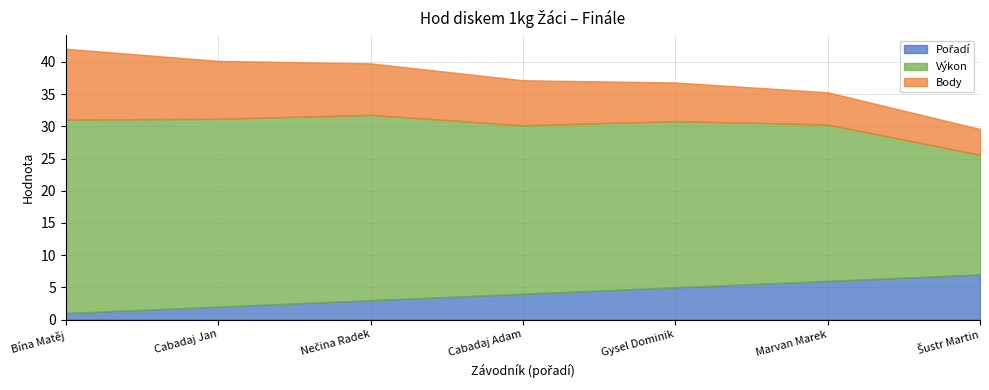

Which series has the largest total across all categories?

Výkon